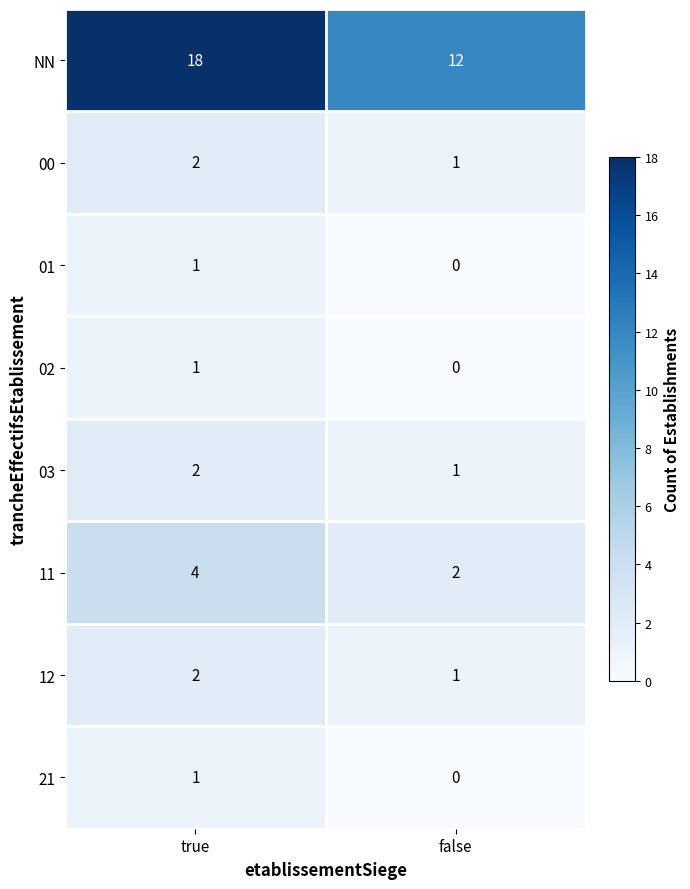

List the labels in order of 21 value, largest first.

true, false